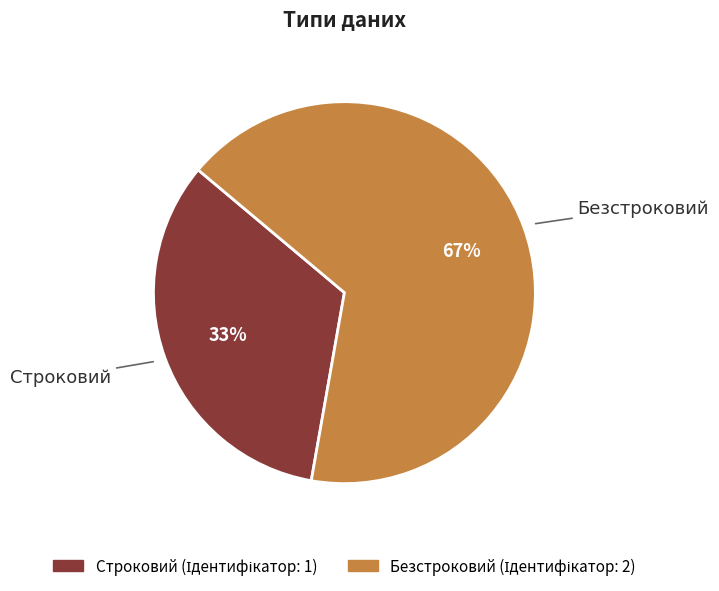

Count the number of slices in the pie.

2